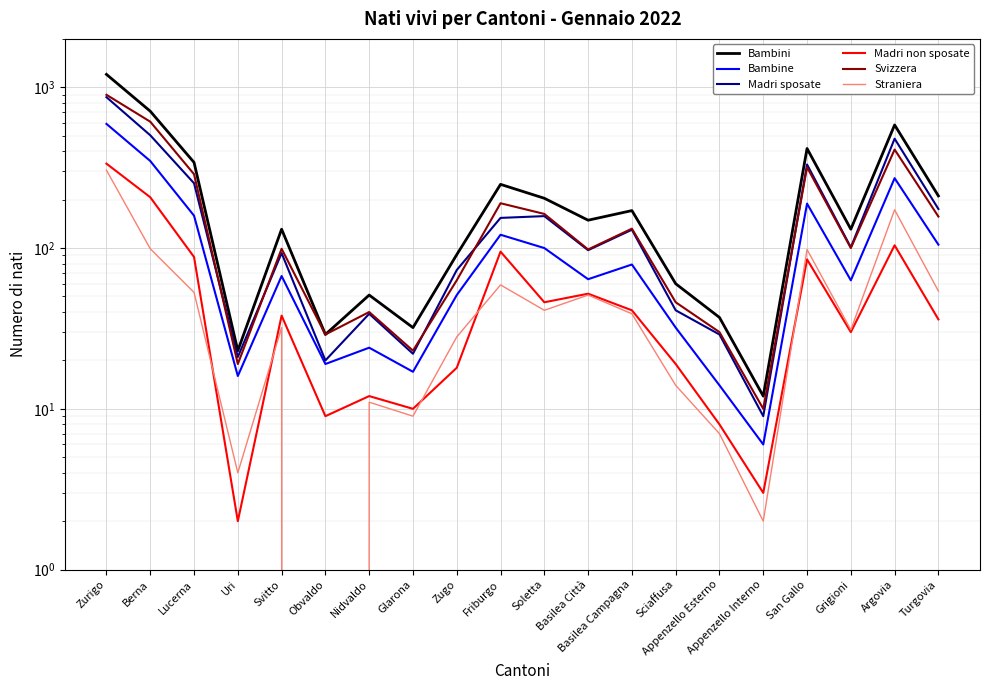

True or false: Madri sposate and Bambine cross at least once.

False